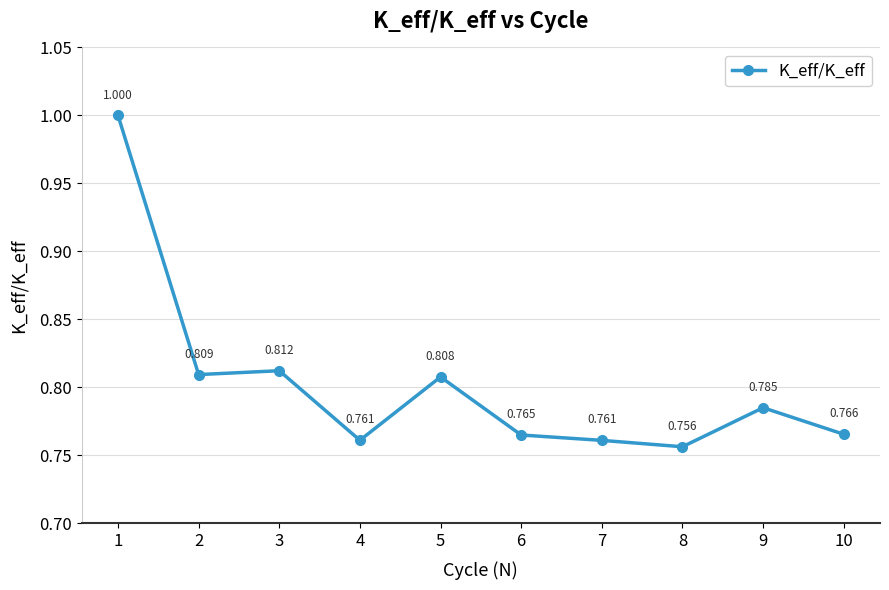

Where is the data nearest to the value 0?

8